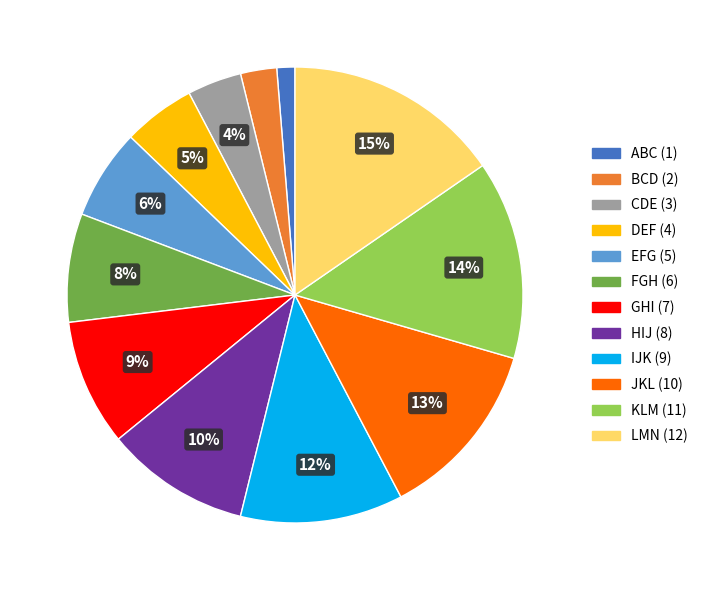

To the nearest percent, what is the combined percentage of DEF and IJK?

17%